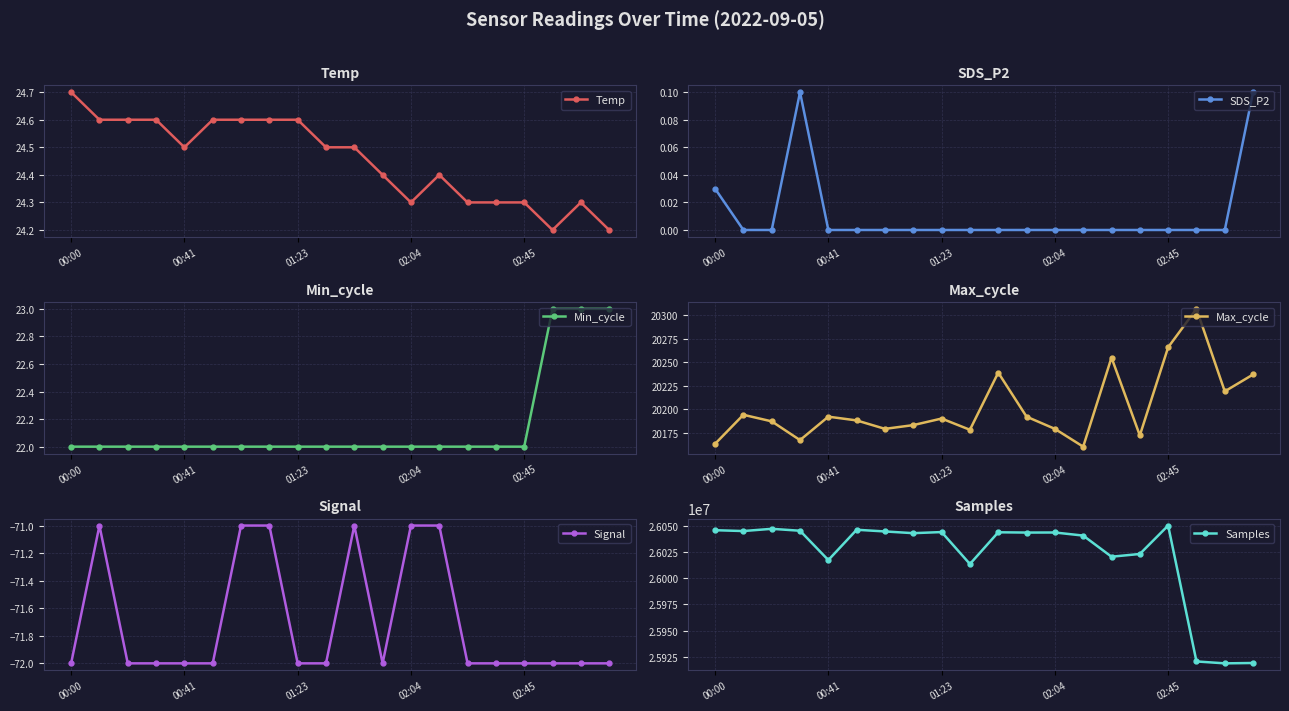

What are all the series names shown in the legend?

Temp, SDS_P2, Min_cycle, Max_cycle, Signal, Samples